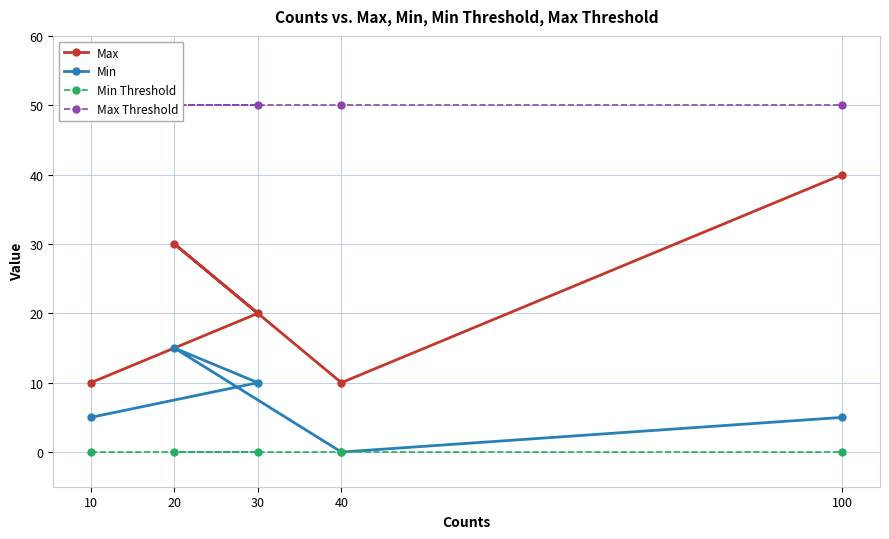

Reading left to right, list all the values displayed in this chart.

Max: 10=10	30=20	20=30	40=10	100=40
Min: 10=5	30=10	20=15	40=0	100=5
Min Threshold: 10=0	30=0	20=0	40=0	100=0
Max Threshold: 10=50	30=50	20=50	40=50	100=50